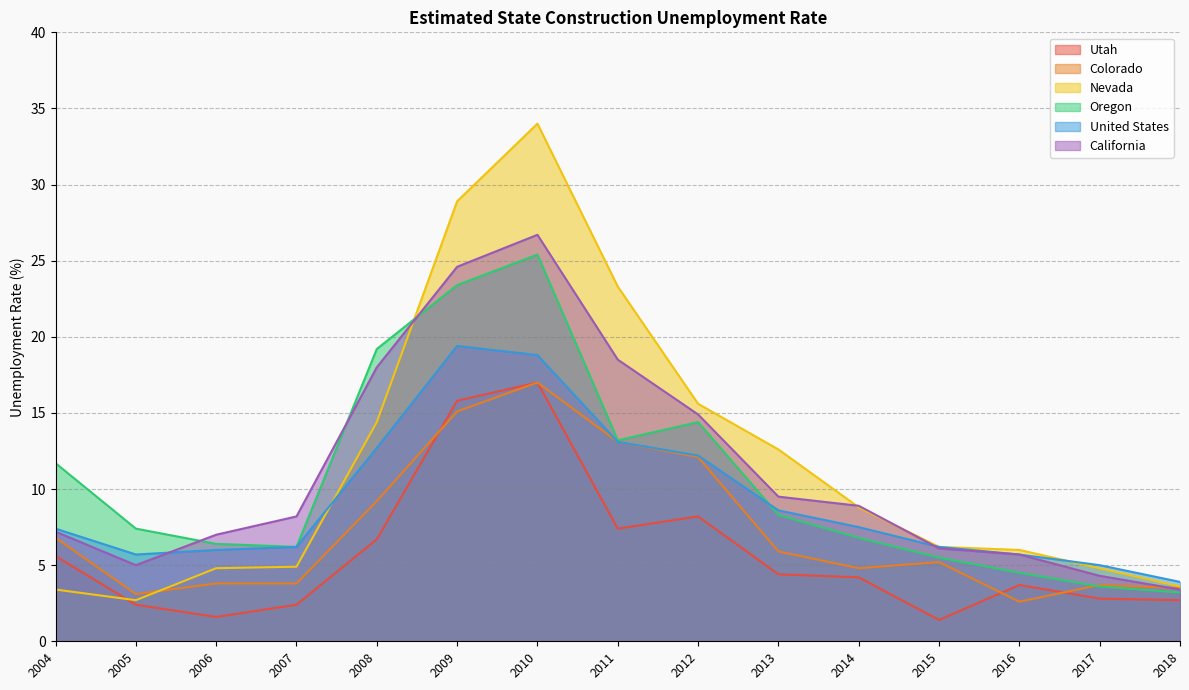

Does the chart display data point markers on the line(s)?

No